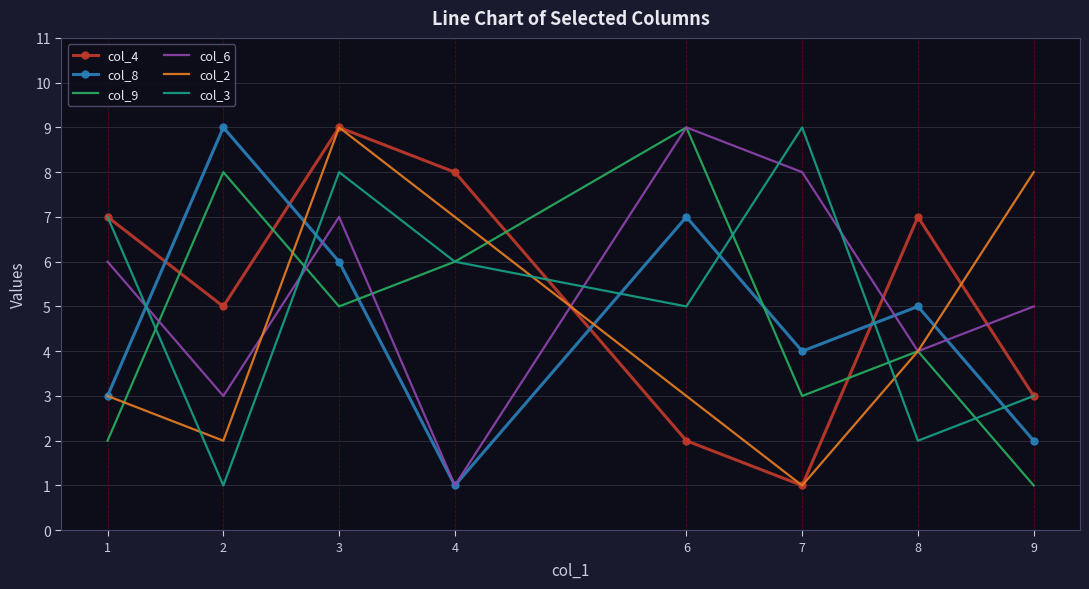

Between 1 and 3, which series saw the biggest shift?

col_2